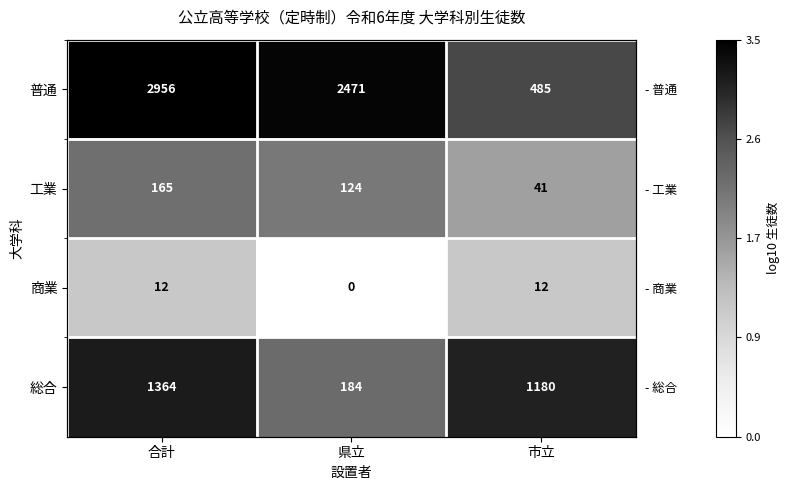

The value of 商業 at 県立 is 0.0. True or false?

True